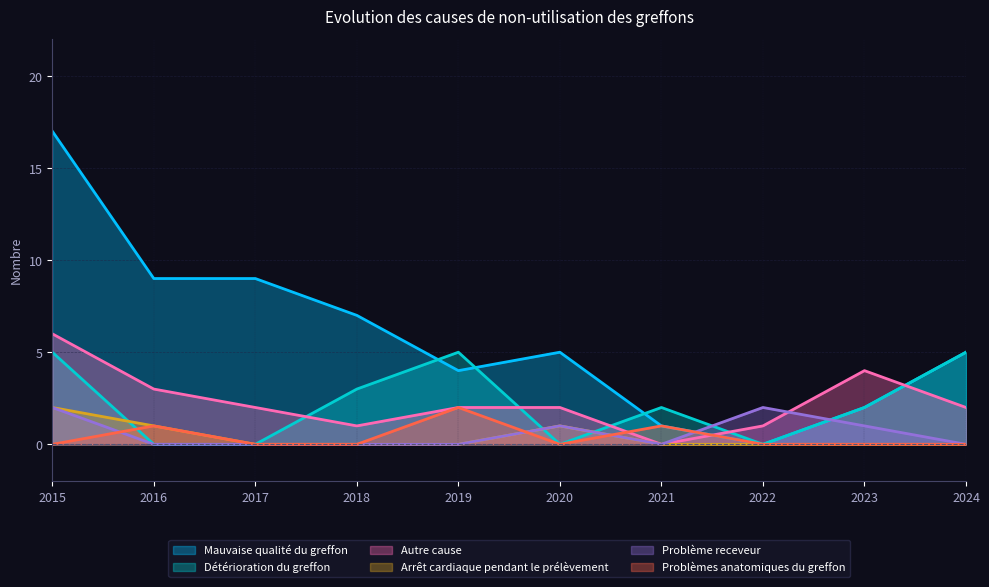

True or false: Détérioration du greffon has more than 0 points higher than both neighbors.

True